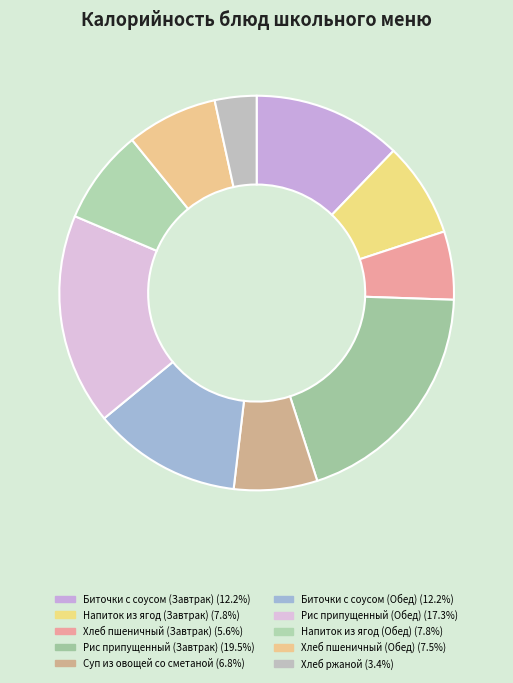

Combined, what portion of the pie is Хлеб пшеничный (Завтрак) and Биточки с соусом (Обед)?

17.8%